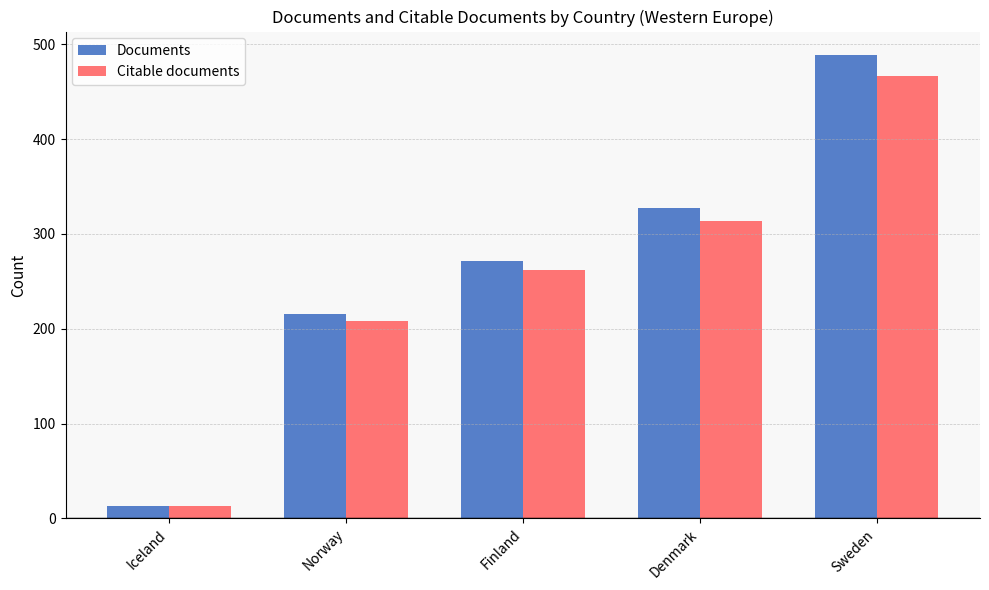

Count the number of data series in this chart.

2